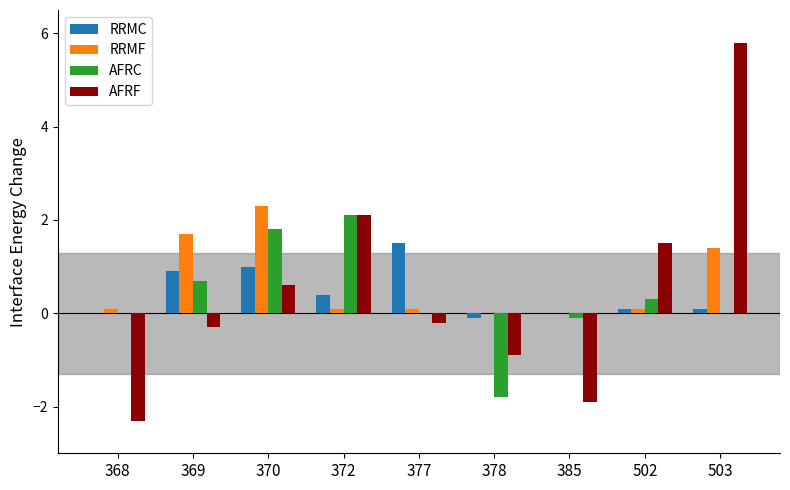

What is the sum of all AFRF values?

4.4